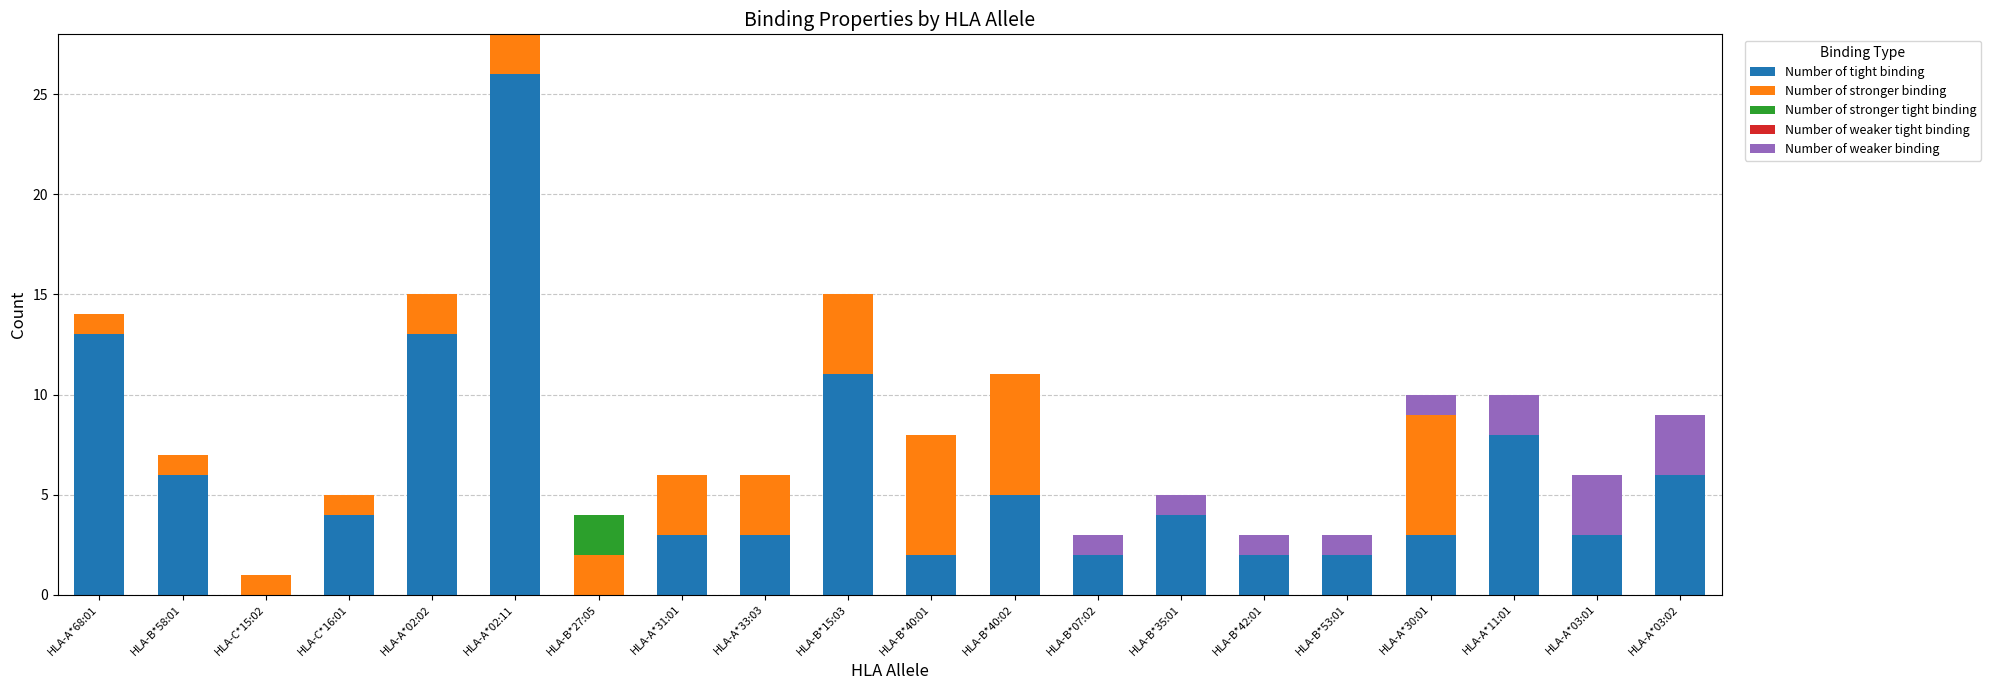

The value of Number of tight binding at HLA-B*40:02 is 7. True or false?

False